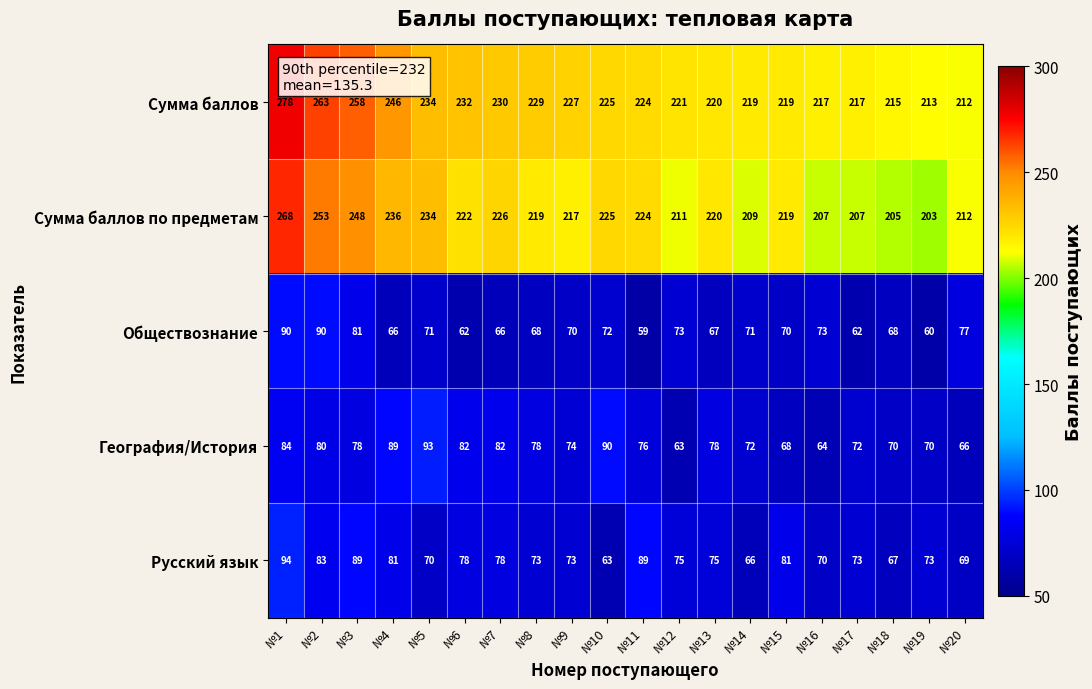

Rank the series at №1 from highest to lowest value.

Сумма баллов, Сумма баллов по предметам, Русский язык, Обществознание, География/История